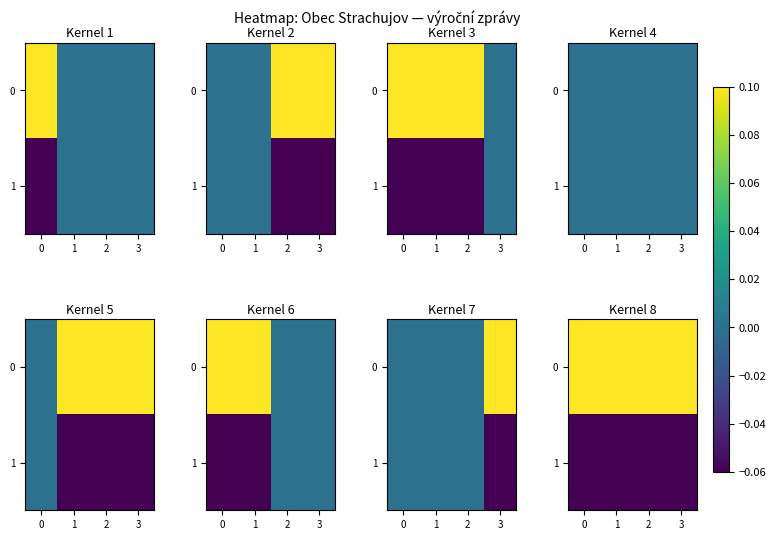

Rank the categories by 1 value from highest to lowest.

0, 1, 2, 3